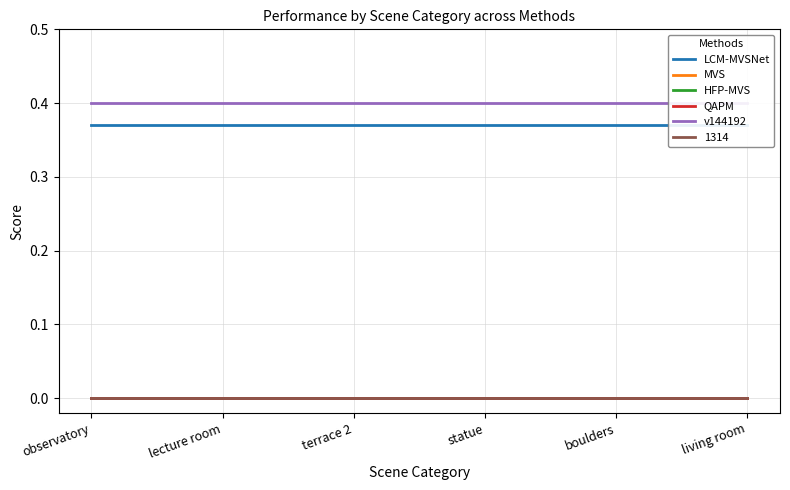

At which label does LCM-MVSNet reach its peak?

observatory